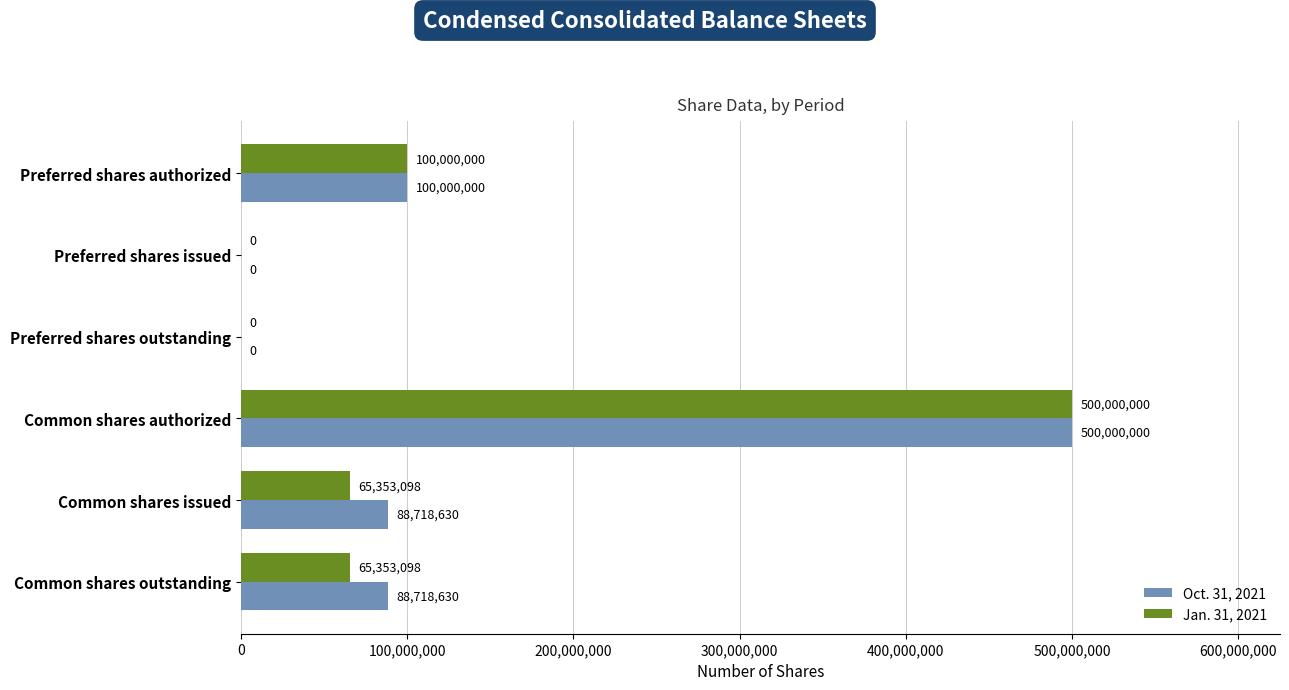

Where is Jan. 31, 2021 nearest to the value 250000000?

Preferred shares authorized